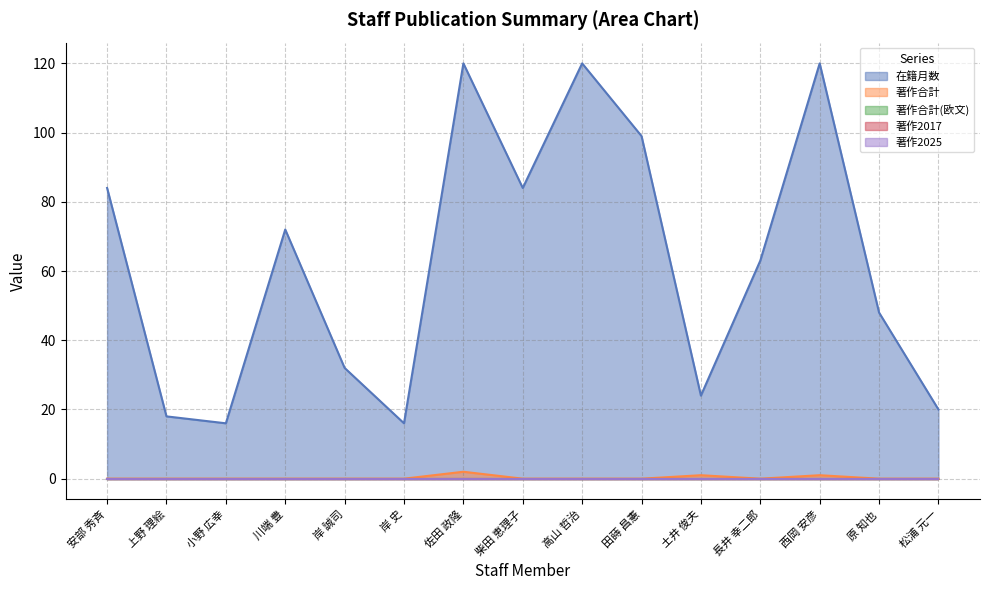

Does the chart have visible grid lines?

Yes